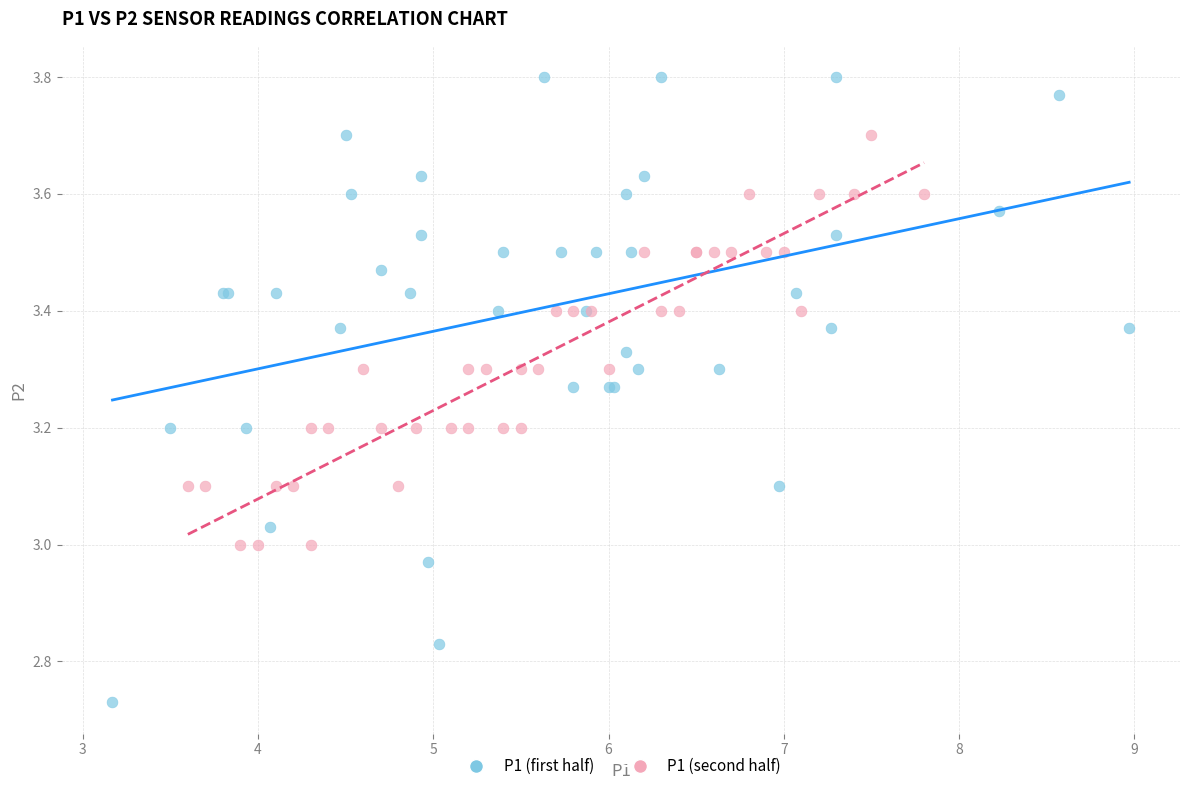

Which series has the widest spread of Y values?

P1 (first half)